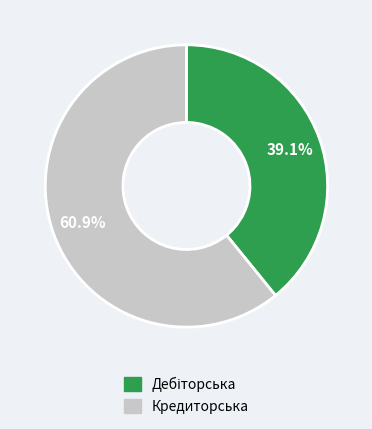

How many segments does this pie chart have?

2